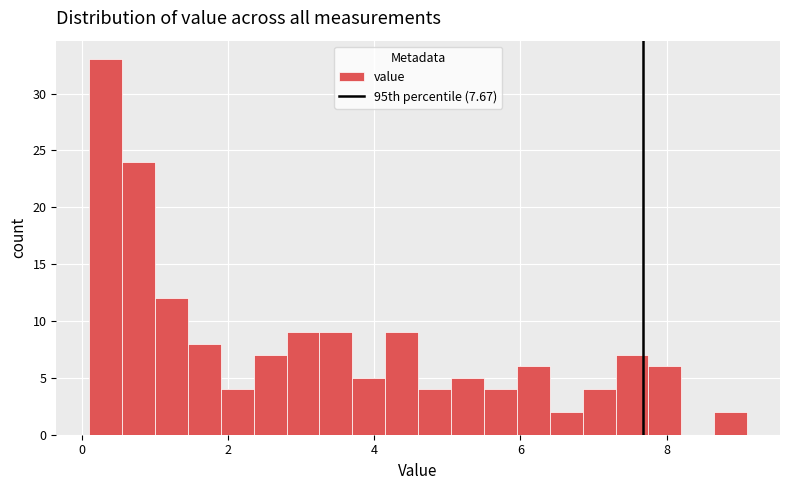

Read against the x-axis, roughly where is the centre of the tallest bar?

0.4